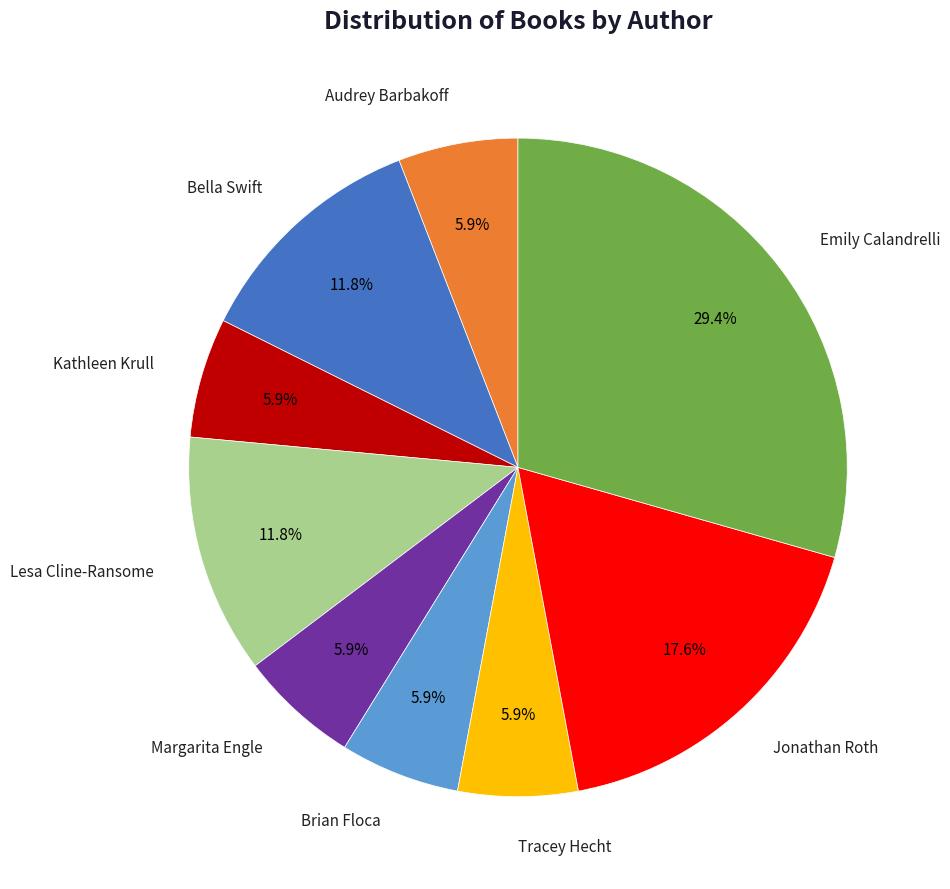

The Jonathan Roth slice represents 18% of the pie. True or false?

True